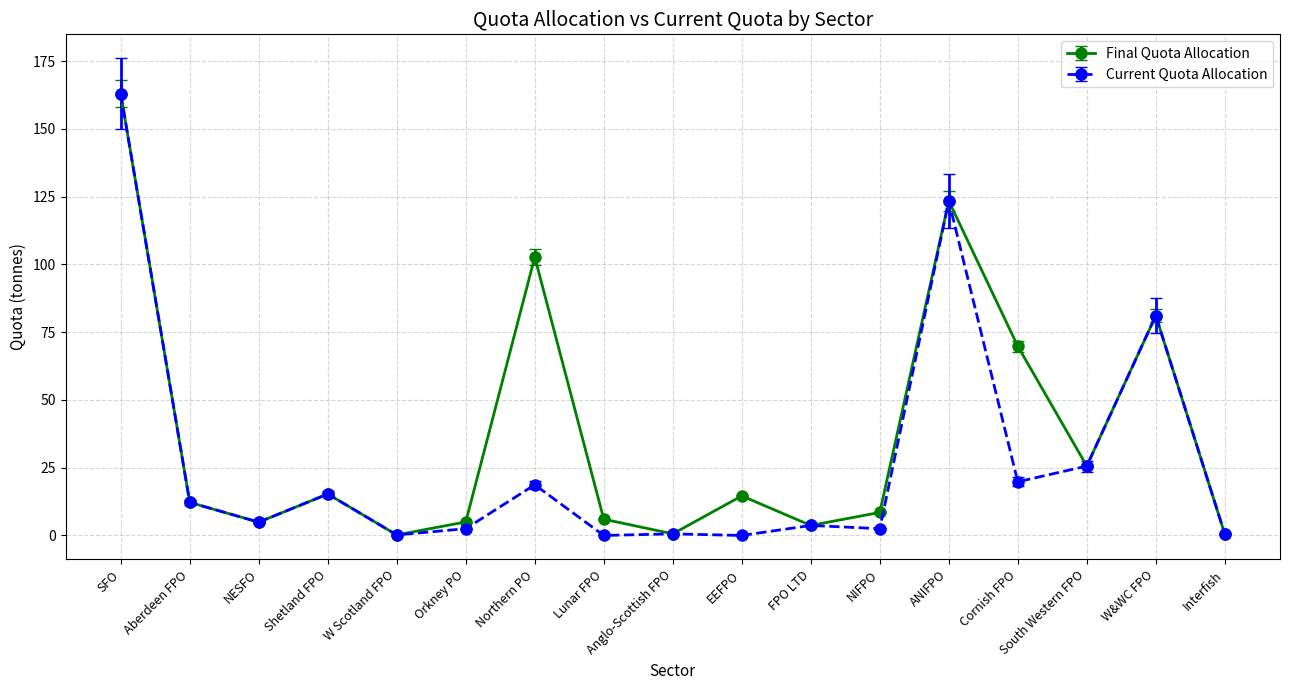

What position from the right is W Scotland FPO?

13